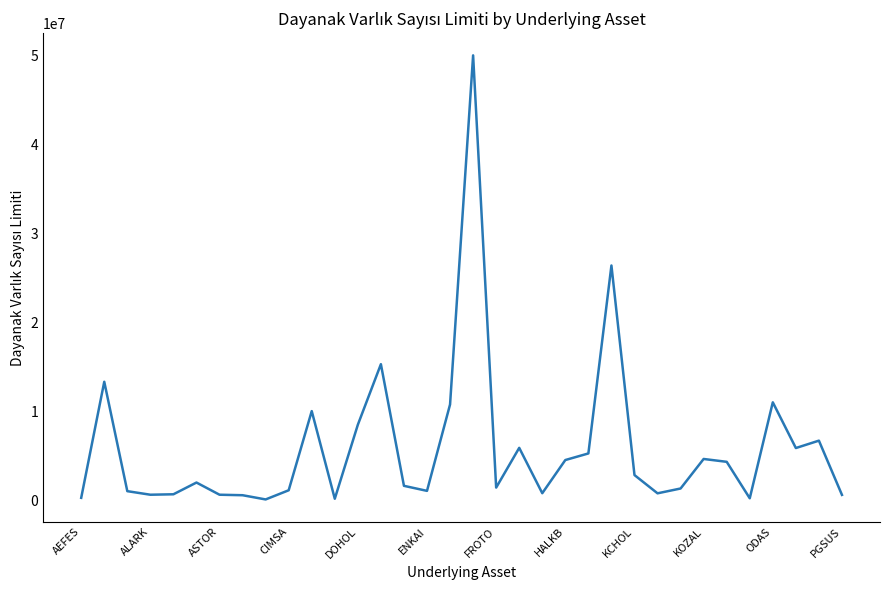

What is the difference between the maximum and minimum values?

49930000